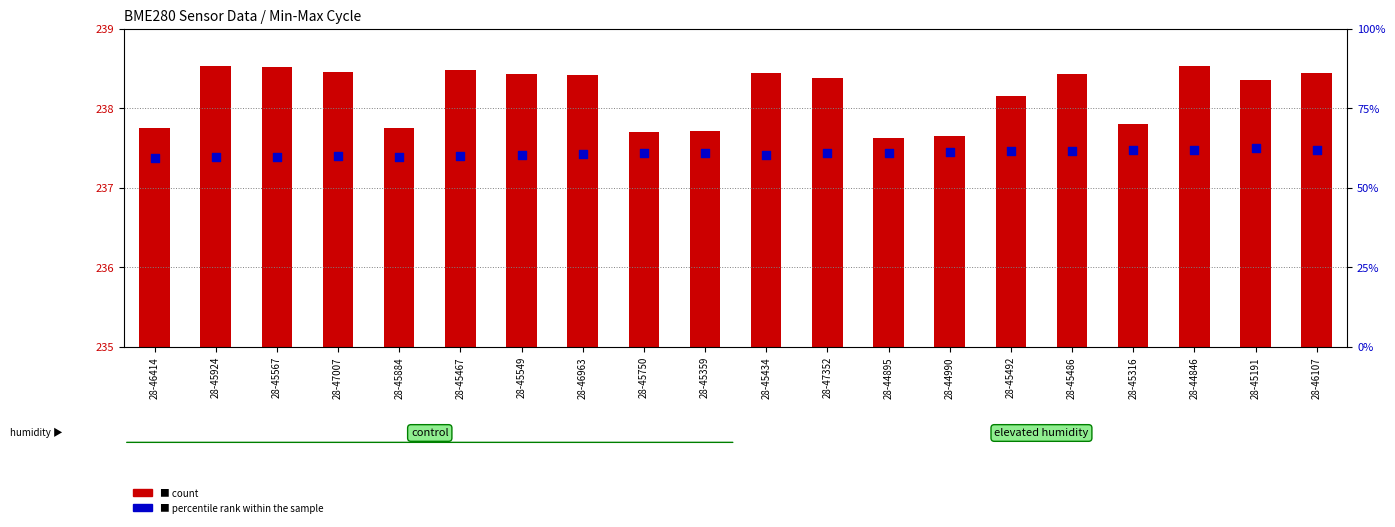

At which category is the sum across all series the highest?

28-44846